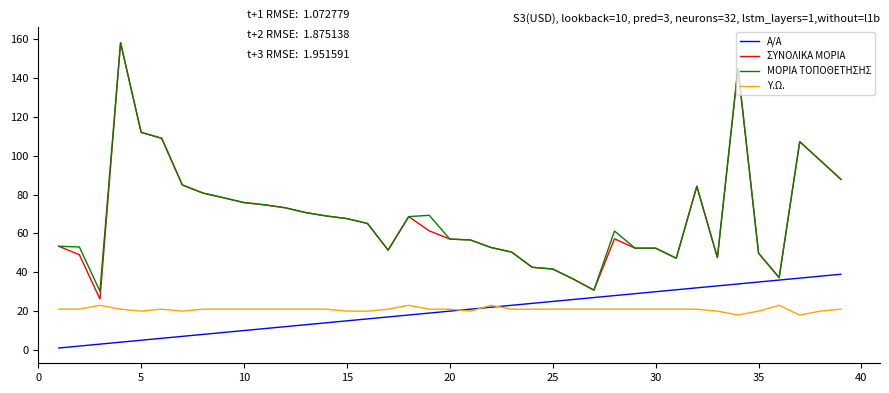

Which series has the widest spread of values?

ΣΥΝΟΛΙΚΑ ΜΟΡΙΑ